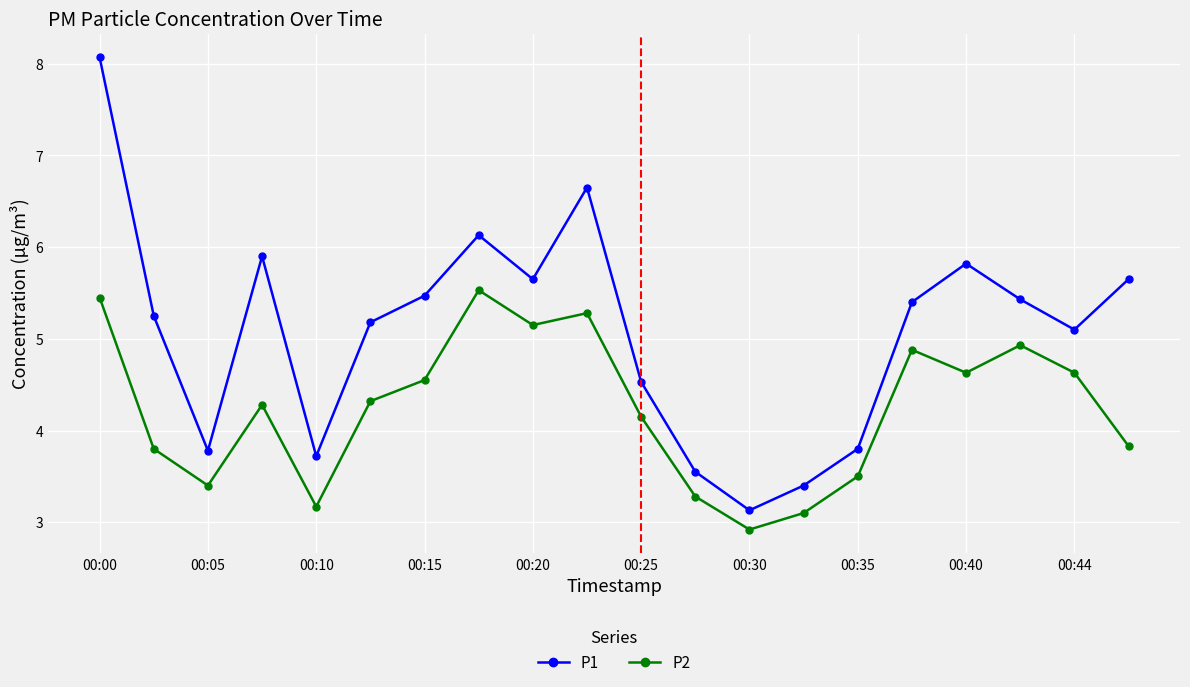

True or false: P1 and P2 intersect in this chart.

False